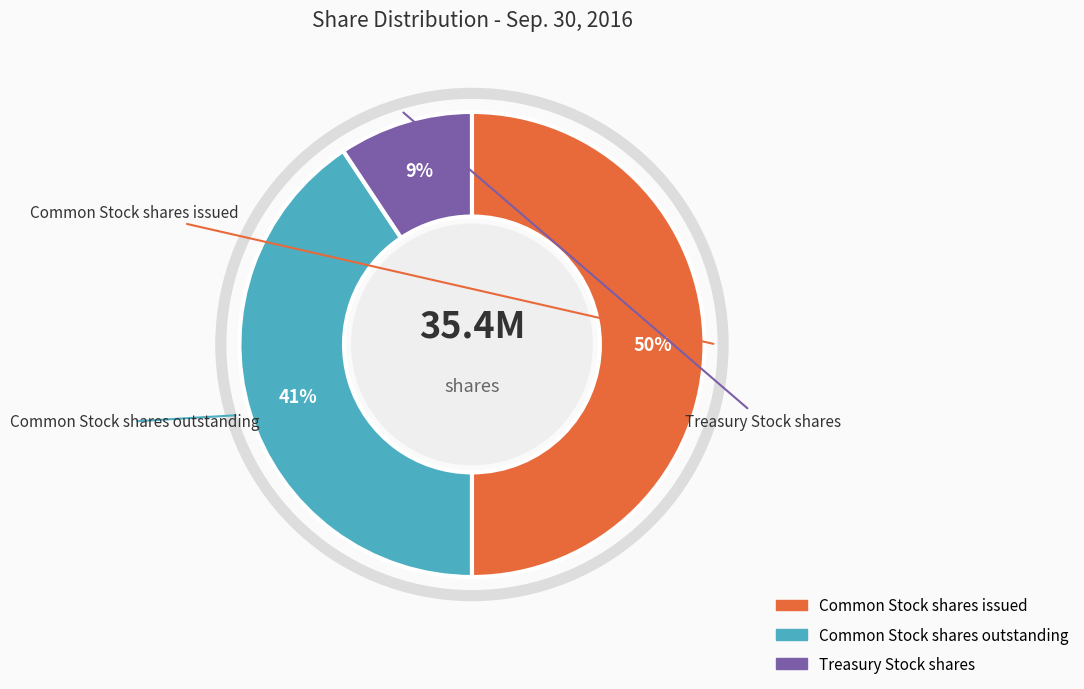

How many segments does this pie chart have?

3